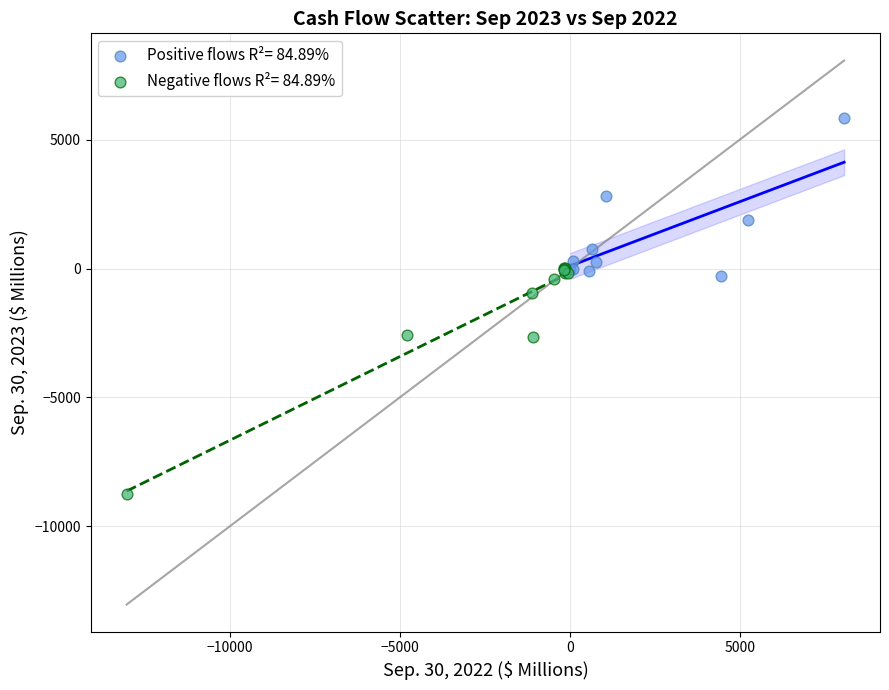

What are all the series names shown in the legend?

Positive flows R²= 84.89%, Negative flows R²= 84.89%